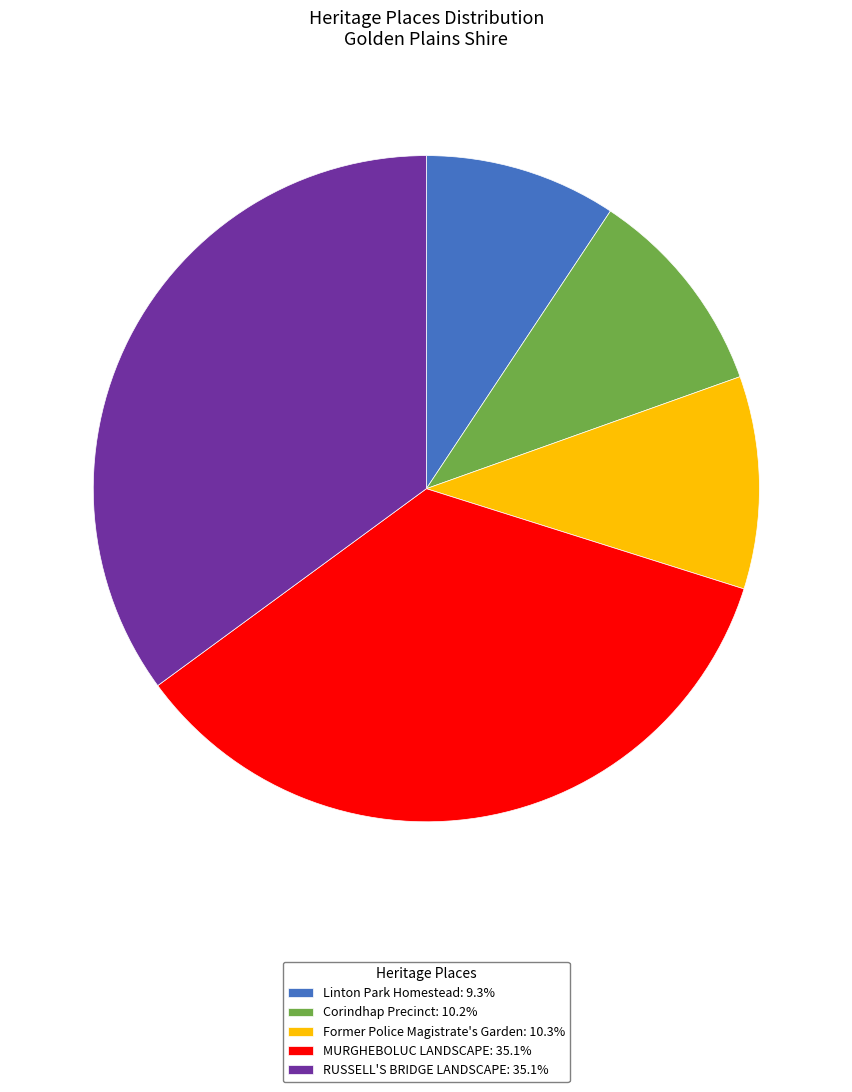

Is it true that Linton Park Homestead is 1% of the pie?

False